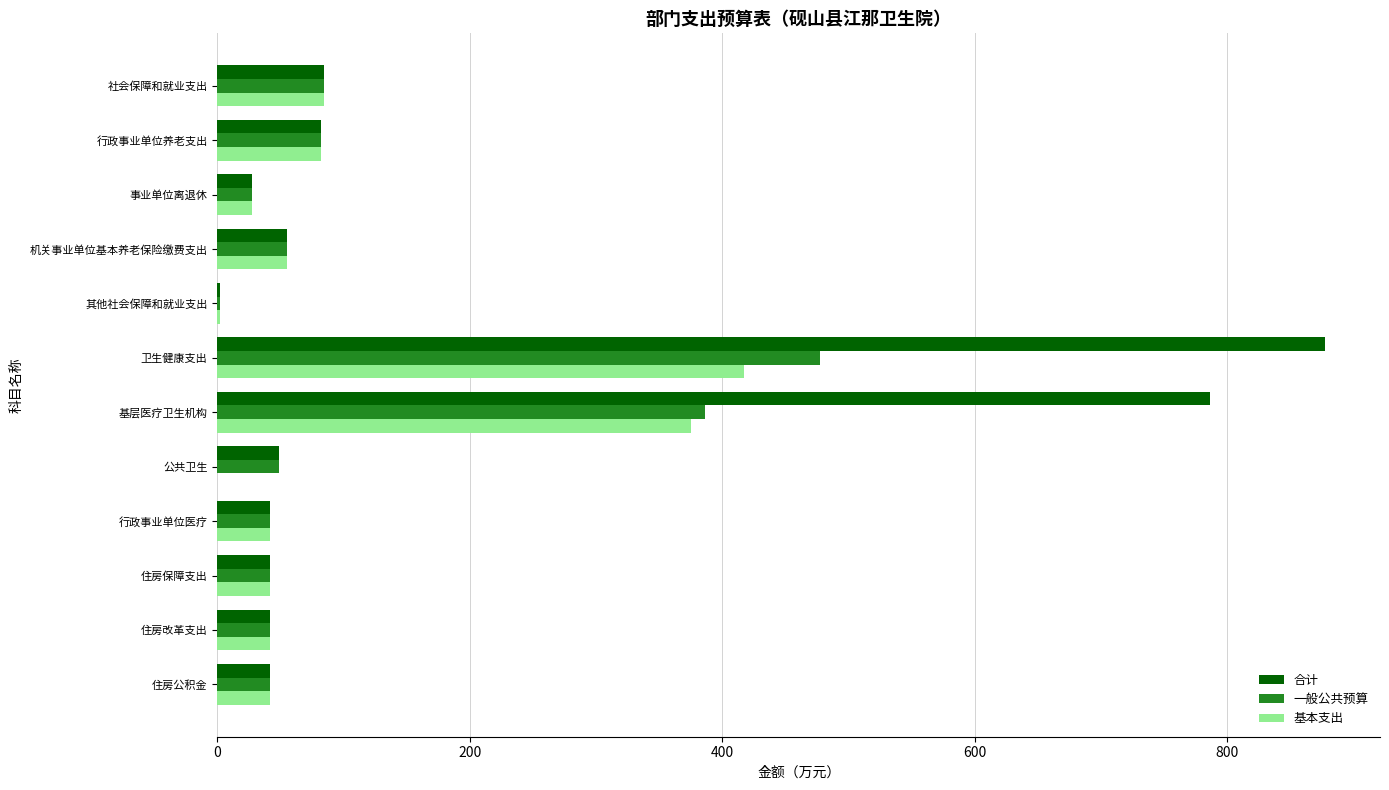

Which category has the highest value in the 一般公共预算 series?

卫生健康支出